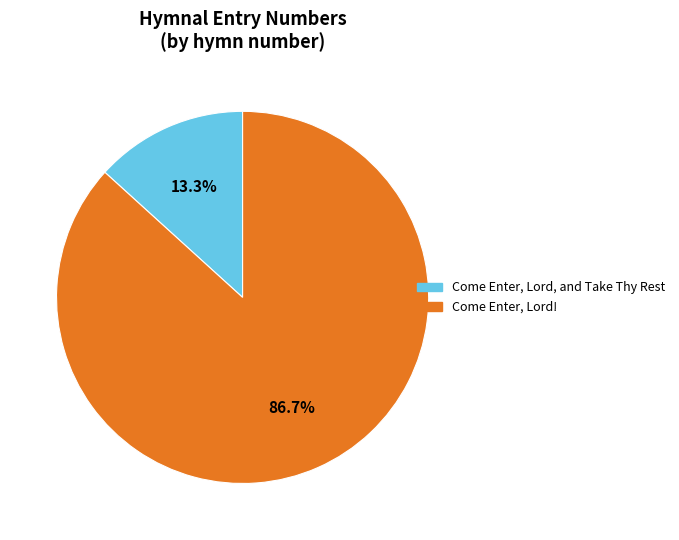

Count the number of slices in the pie.

2